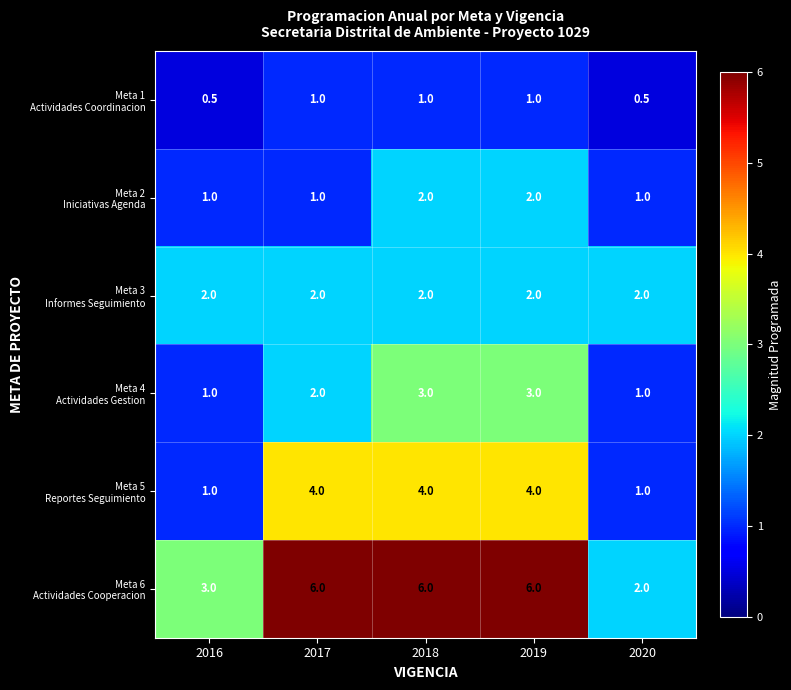

What is the maximum value shown in the chart?

6.0